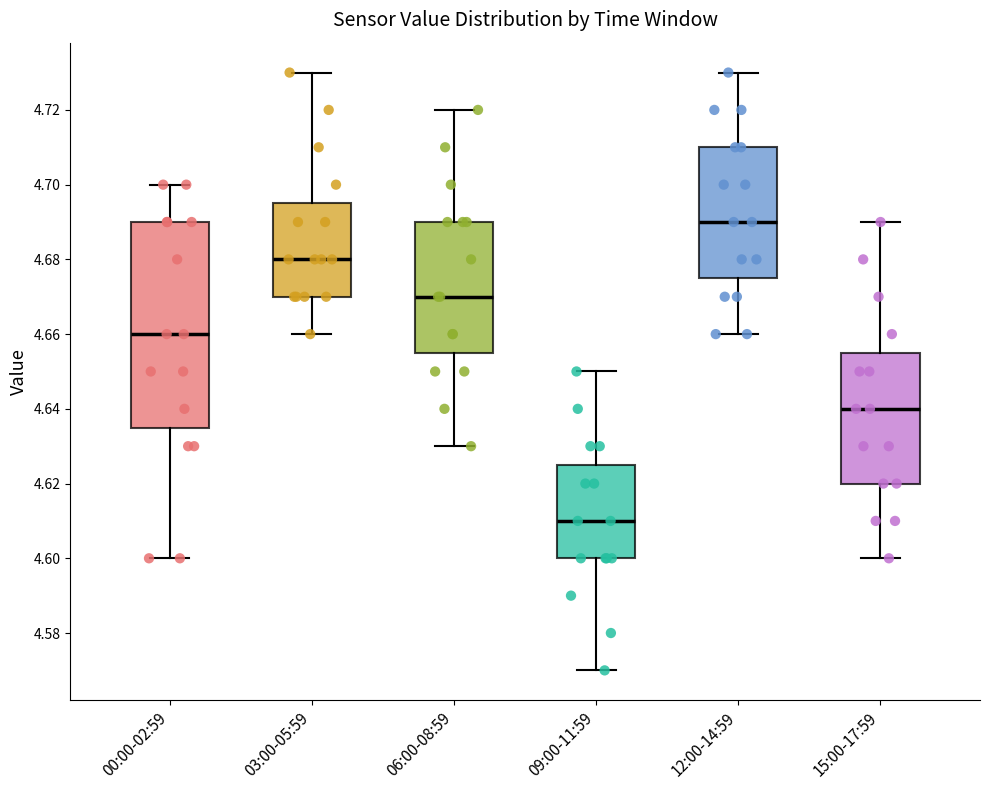

Comparing the boxes themselves (not the whiskers), which one is the tallest?

00:00-02:59